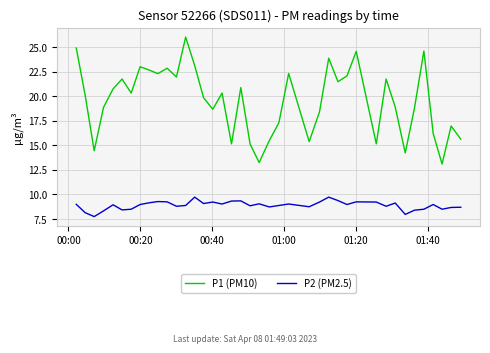

List the series in order of their overall mean, lowest first.

P2 (PM2.5), P1 (PM10)